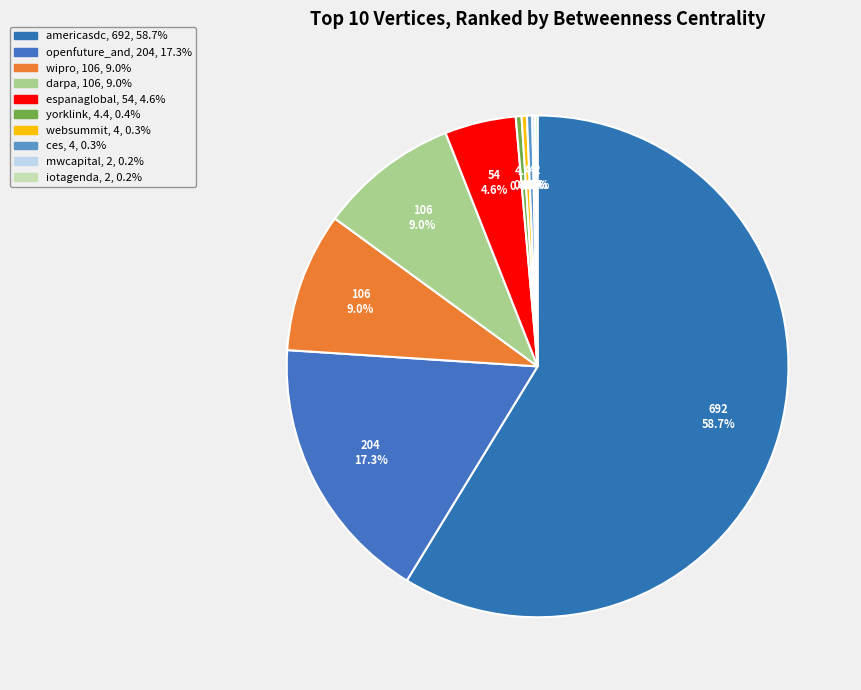

What is the smallest slice in the pie chart?

mwcapital